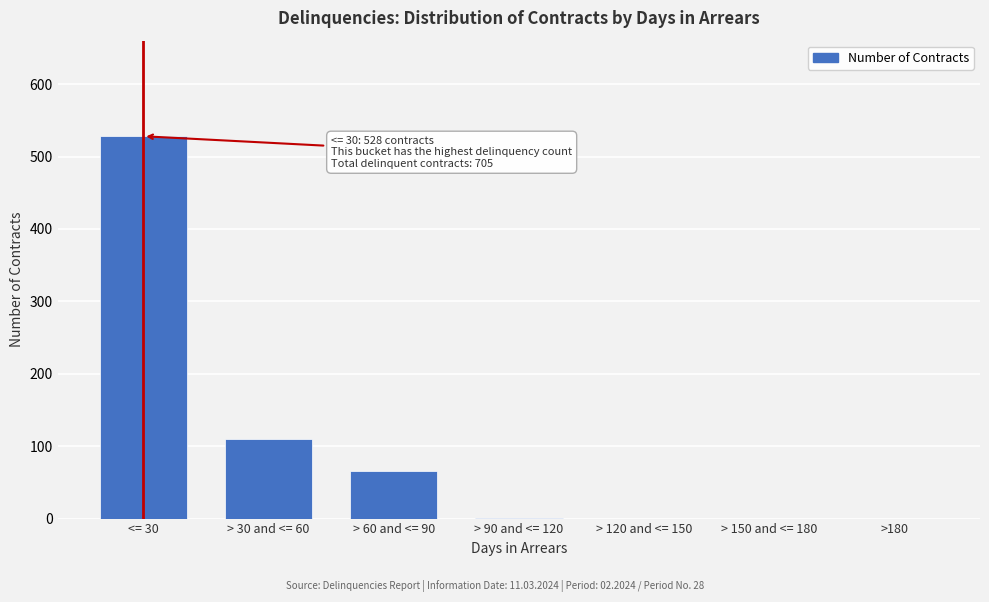

What is the change in value from > 30 and <= 60 to > 60 and <= 90?

-44